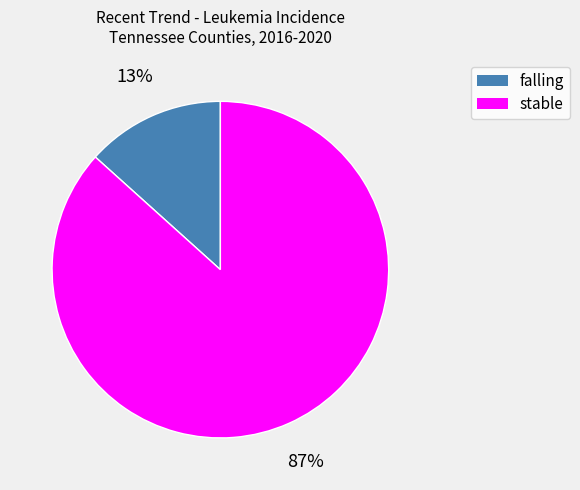

What is the majority slice?

stable